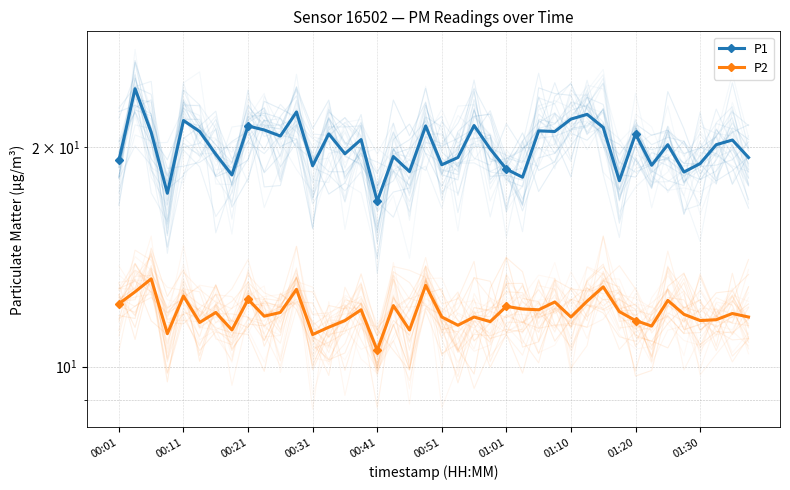

What is the difference between the second highest and second lowest values in the P2 series?

1.9